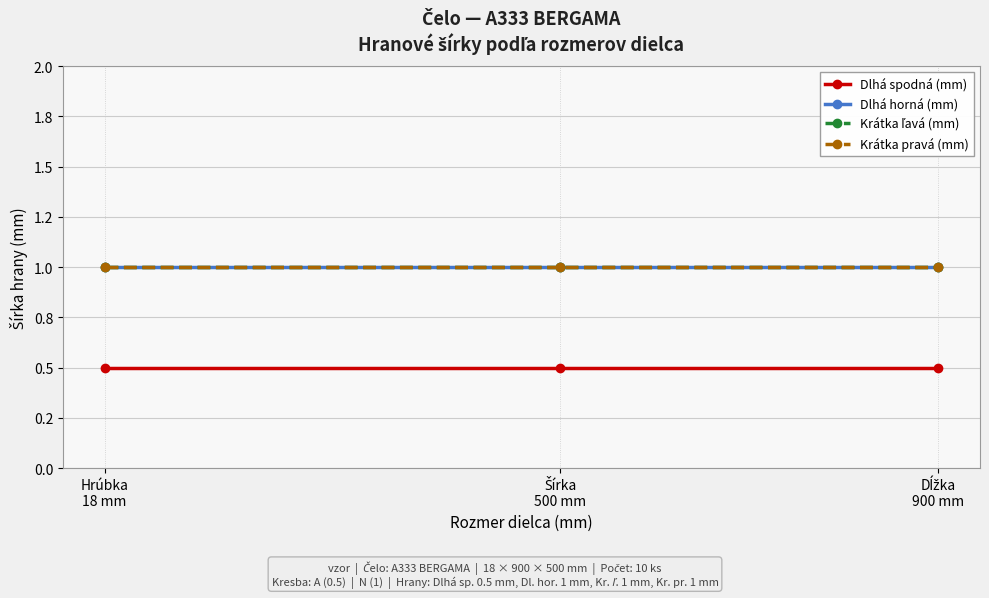

Is this an area chart (filled region under the line)?

No